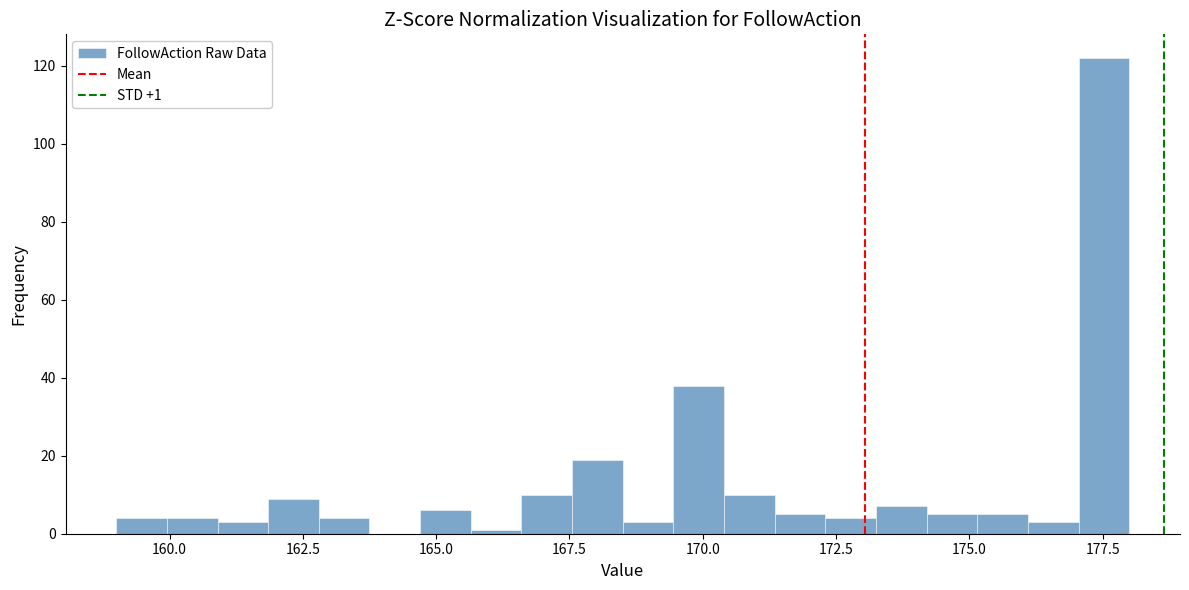

Read against the x-axis, roughly where is the centre of the tallest bar?

177.5